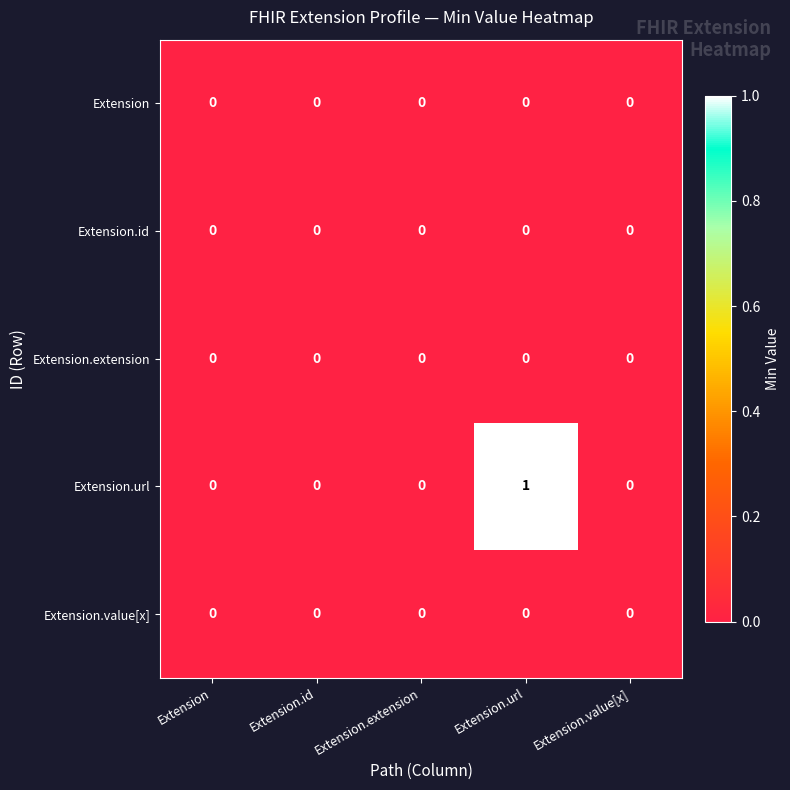

Reading right to left, extract all data points from this chart.

Extension: Extension.value[x]=0	Extension.url=0	Extension.extension=0	Extension.id=0	Extension=0
Extension.id: Extension.value[x]=0	Extension.url=0	Extension.extension=0	Extension.id=0	Extension=0
Extension.extension: Extension.value[x]=0	Extension.url=0	Extension.extension=0	Extension.id=0	Extension=0
Extension.url: Extension.value[x]=0	Extension.url=1	Extension.extension=0	Extension.id=0	Extension=0
Extension.value[x]: Extension.value[x]=0	Extension.url=0	Extension.extension=0	Extension.id=0	Extension=0